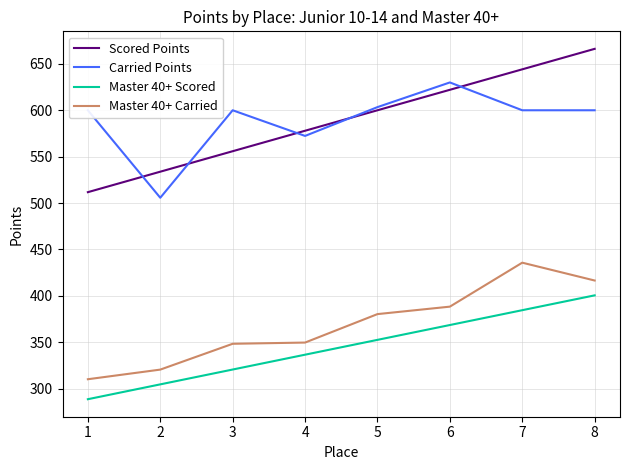

The value of Scored Points at 3 is 555.9. True or false?

True